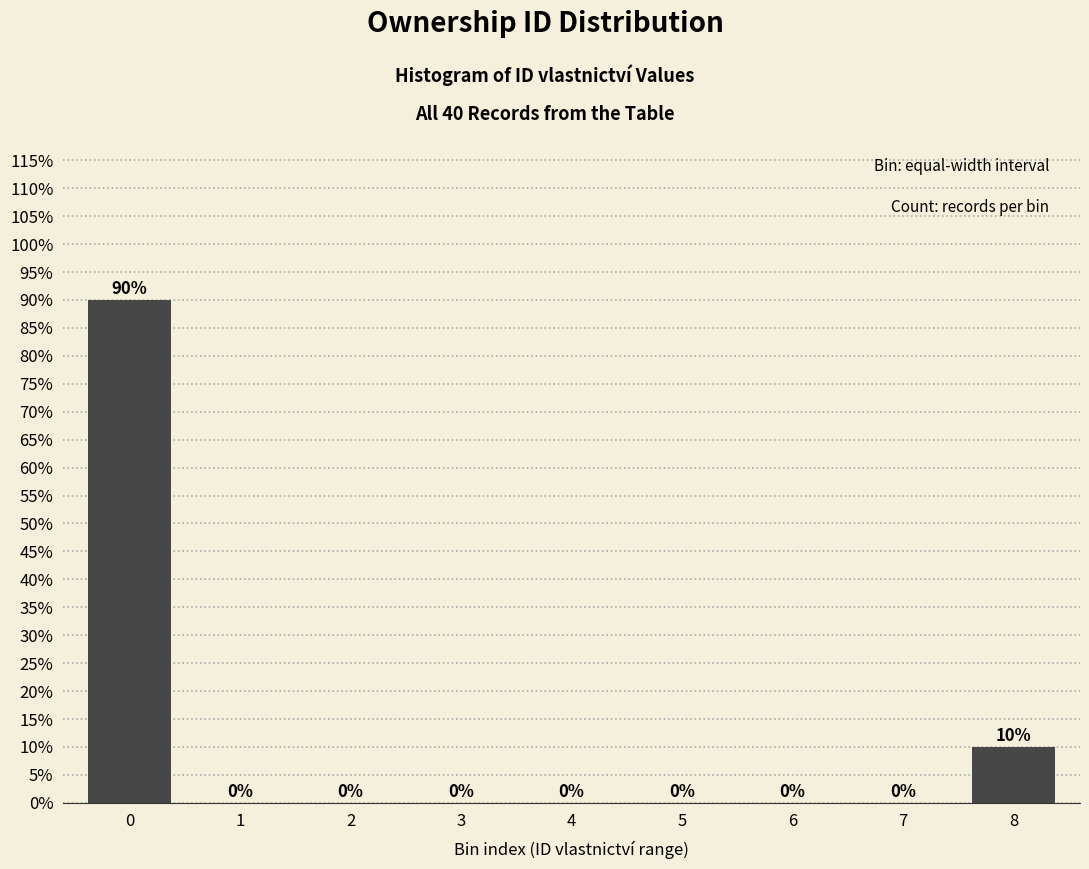

Reading left to right, extract all data points from this chart.

0=90	1=0	2=0	3=0	4=0	5=0	6=0	7=0	8=10